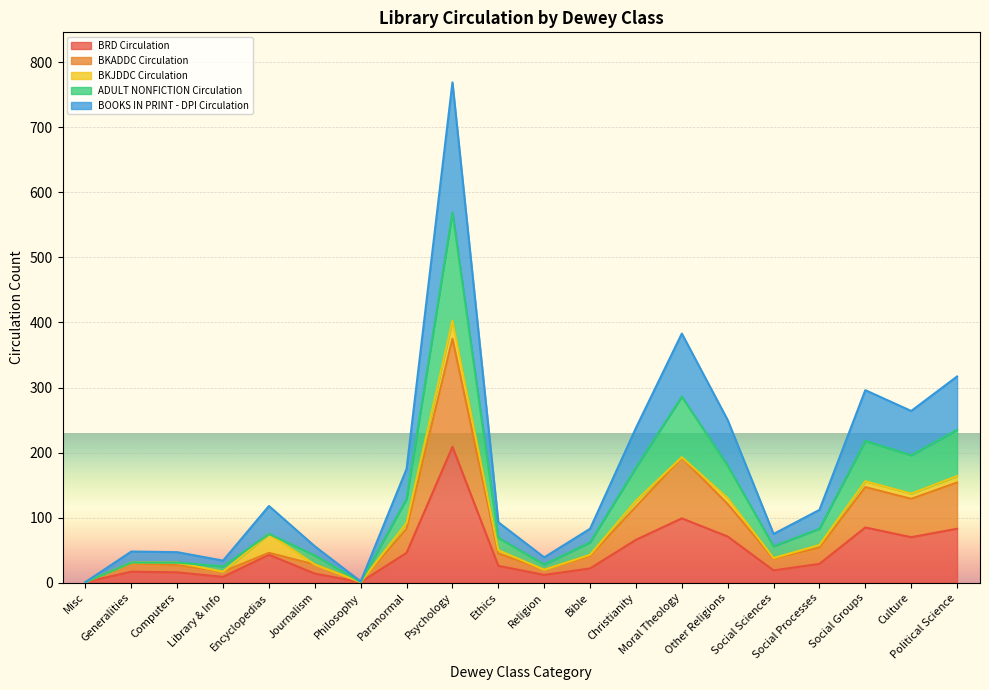

What is the spread (max minus min) of values at Computers?

15